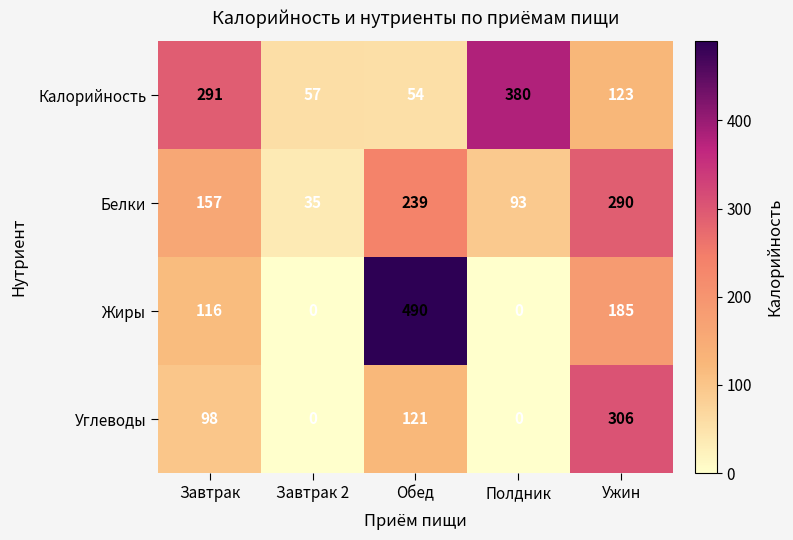

At how many categories does at least one series exceed 248?

4